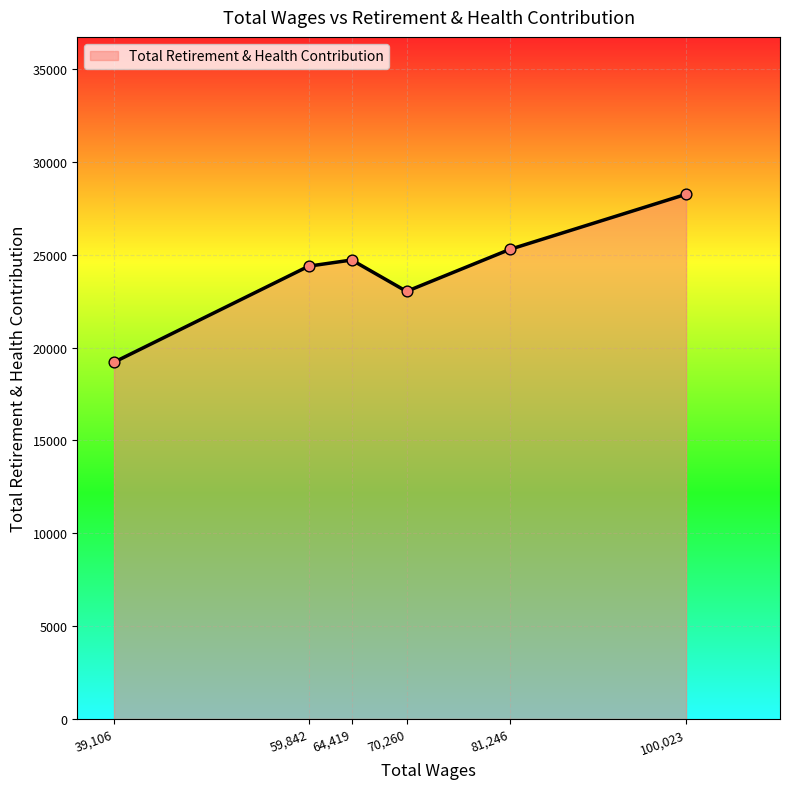

What is the change in value from 39,106 to 70,260?

+3815